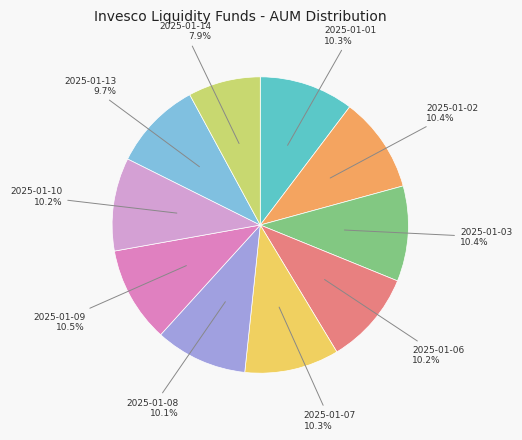

To the nearest percent, what is the average slice percentage?

10%